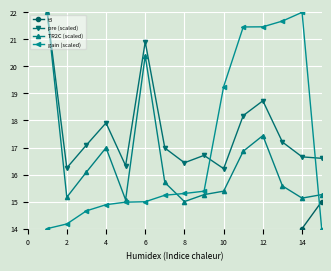

In pre (scaled), how many points are lower than both neighbors (excluding endpoints)?

4